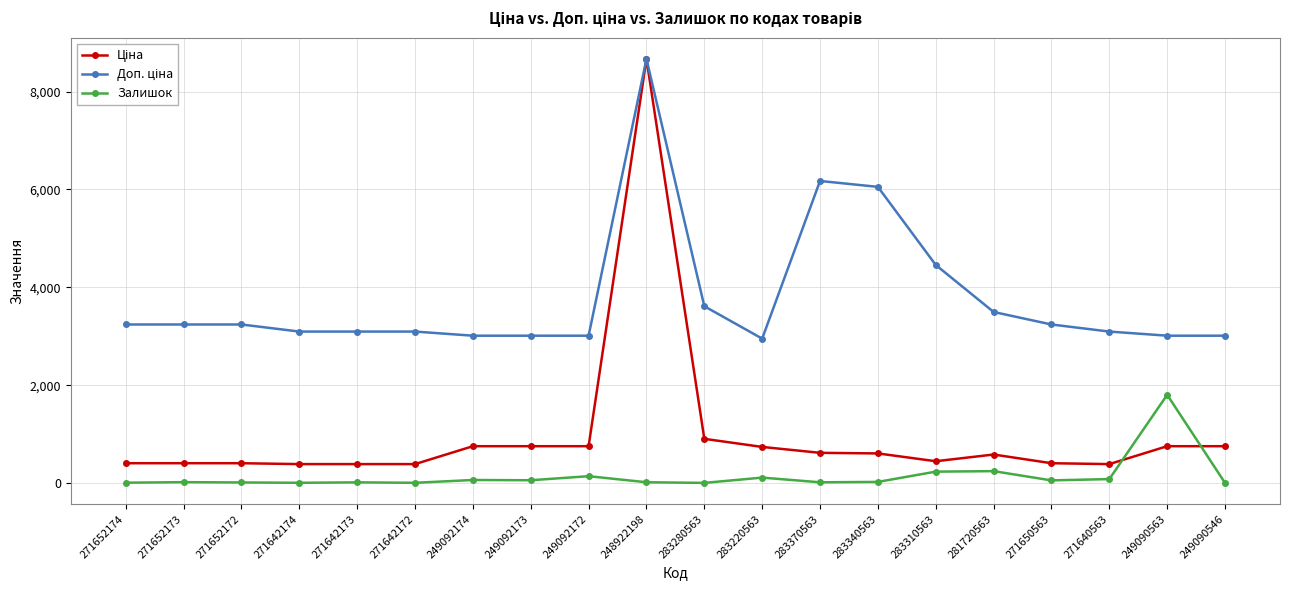

True or false: Залишок has more than 1 points higher than both neighbors.

True